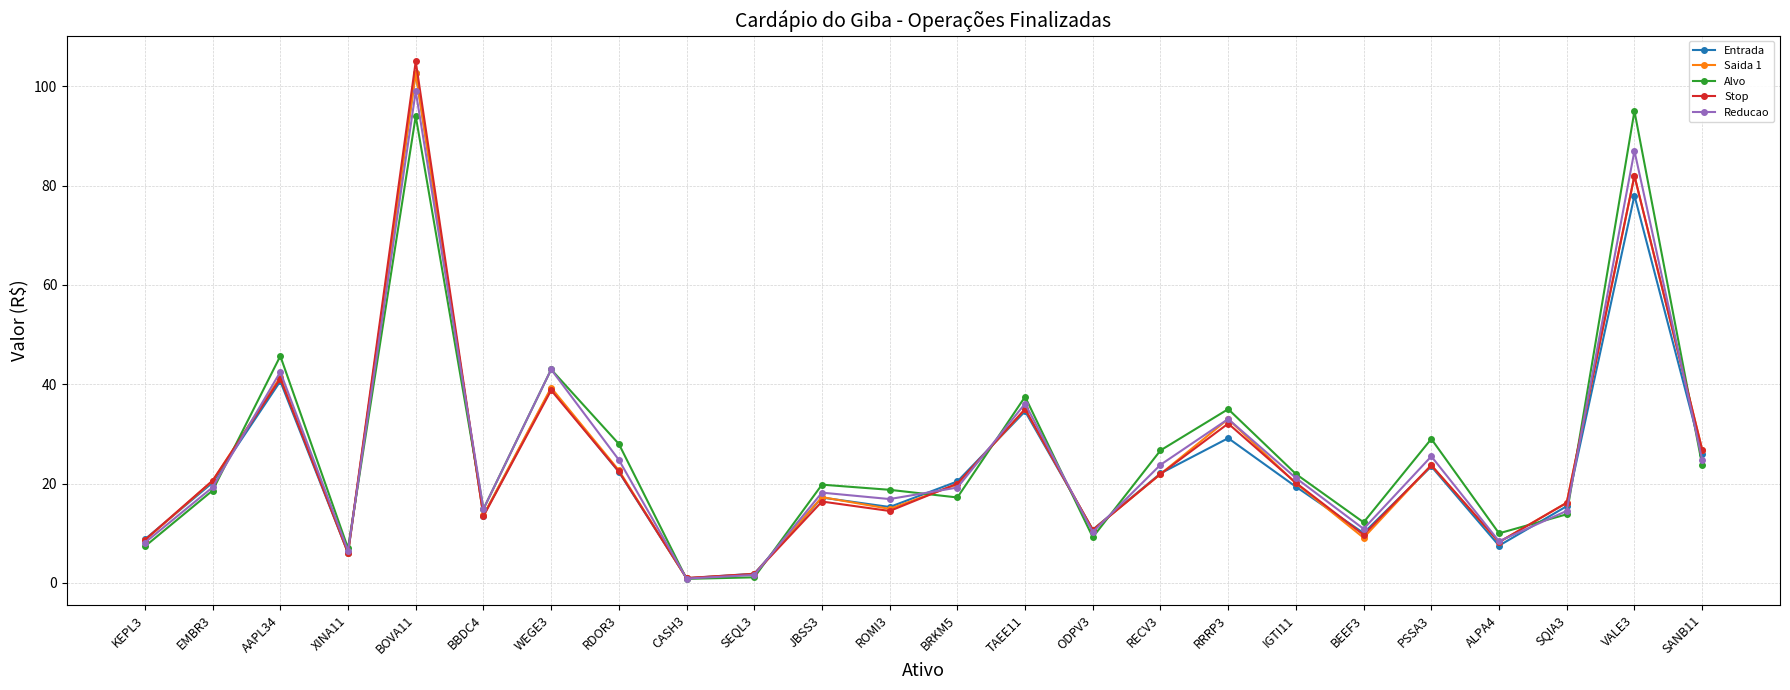

What is the label of the 24th point from the right?

KEPL3